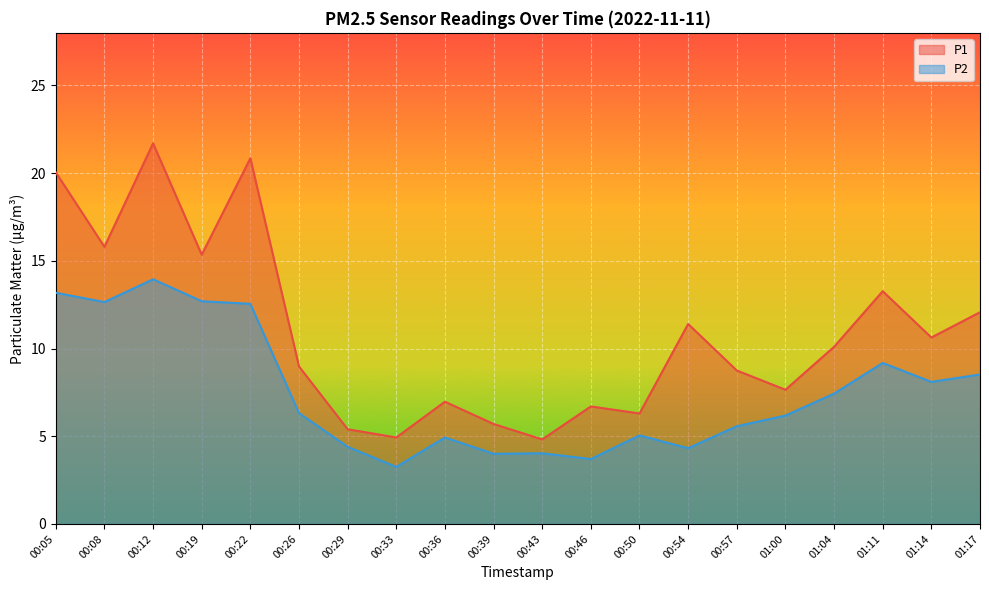

What is the spread (max minus min) of values at 01:00?

1.5